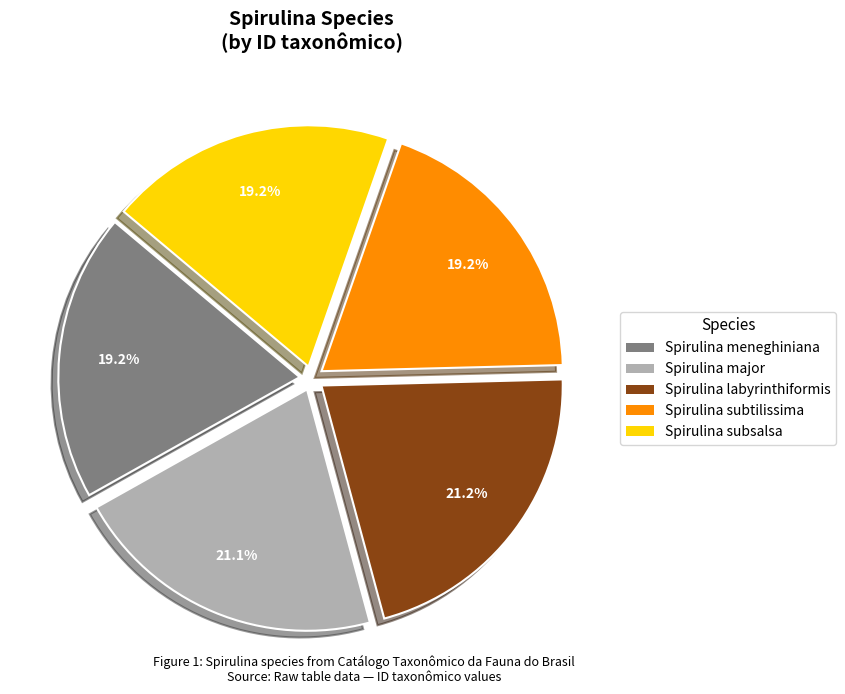

To the nearest percent, what is the average slice percentage?

20%